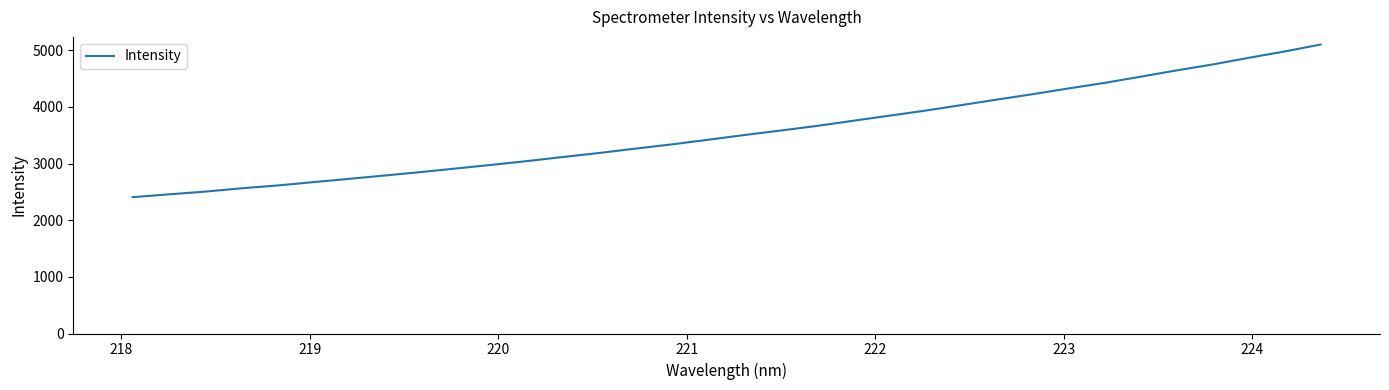

What is the difference between the maximum and minimum values?

2695.1